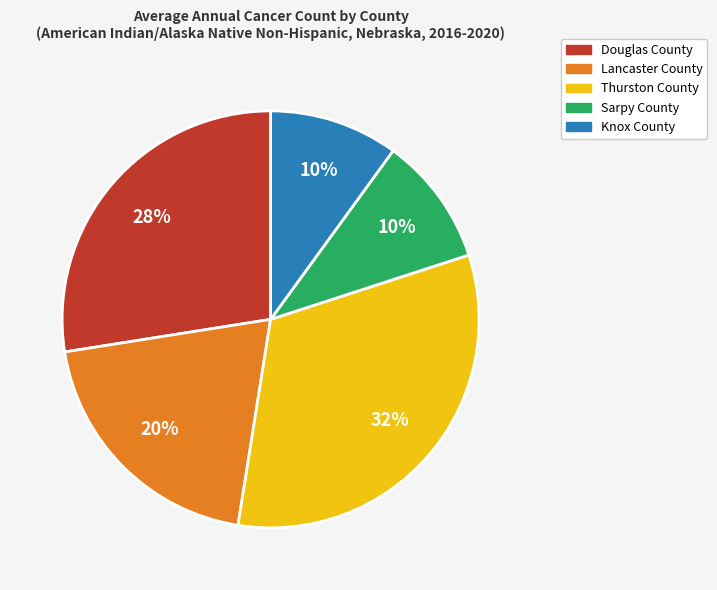

How many segments does this pie chart have?

5